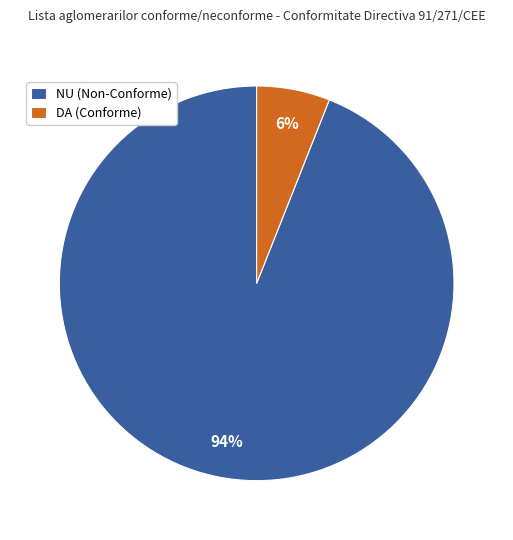

Count the number of slices in the pie.

2